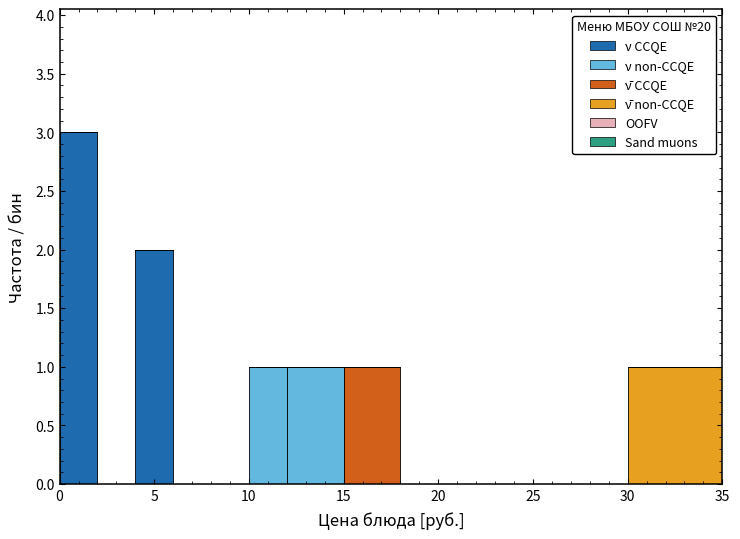

Which range on the x-axis has the tallest stacked bar (by total height)?

0 to 2